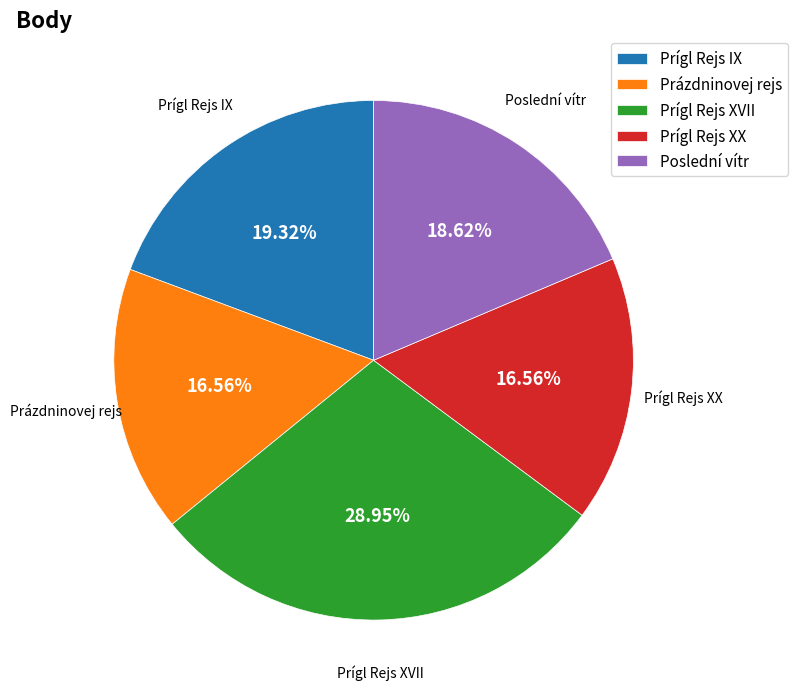

To the nearest percent, what is the difference between the largest and smallest slice percentages?

12%